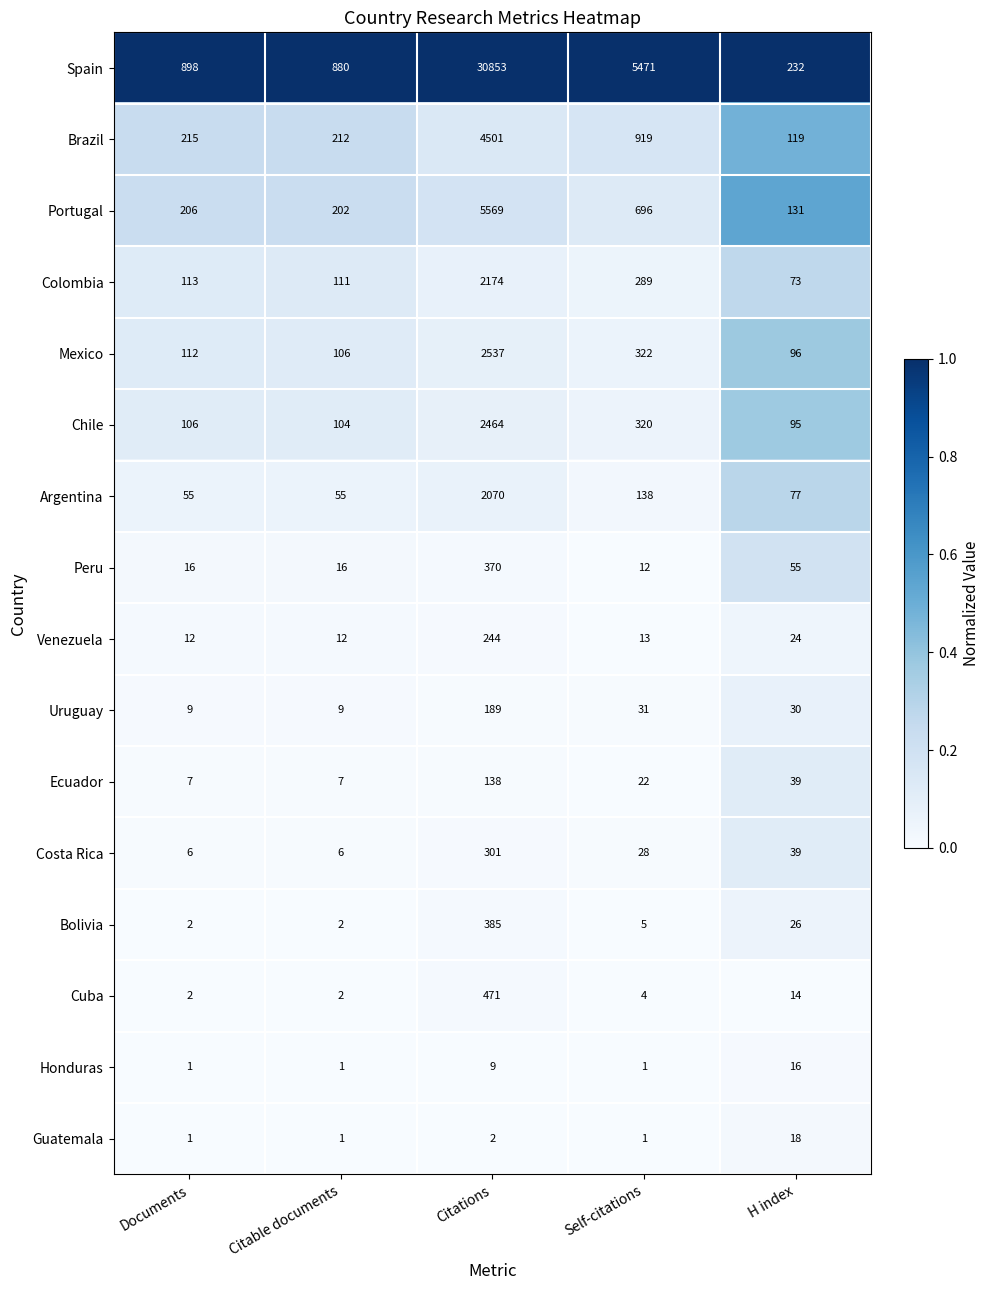

What is the sum of the Portugal values at H index and Documents?

337